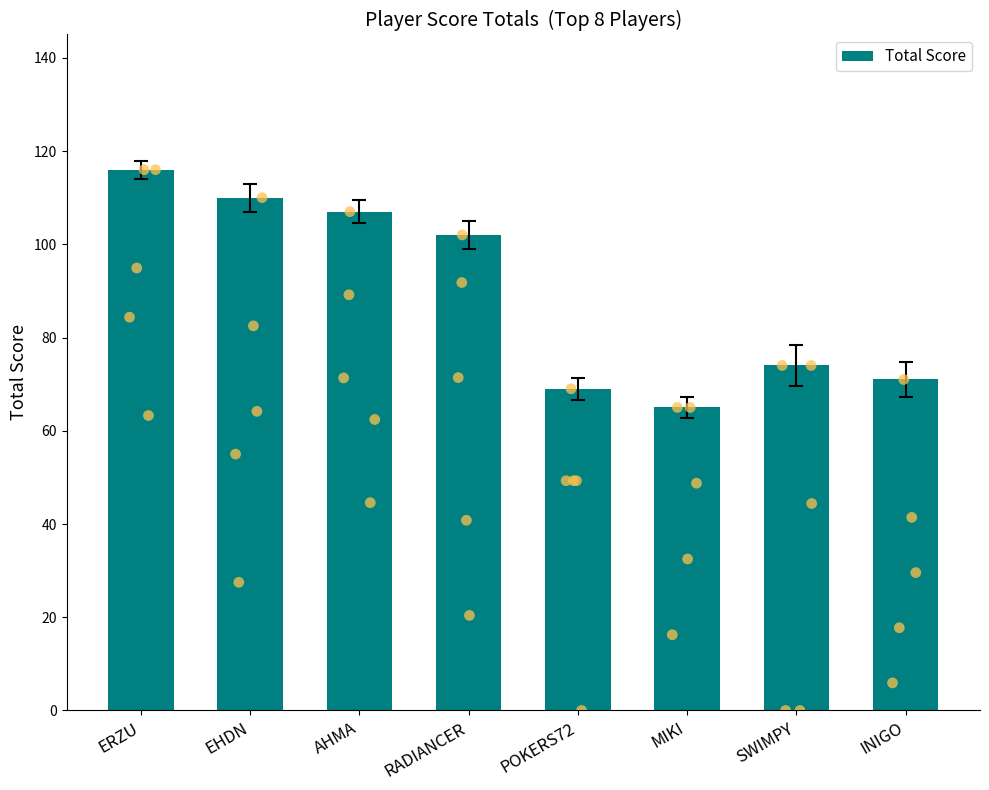

What is the change in value from RADIANCER to MIKI?

-37